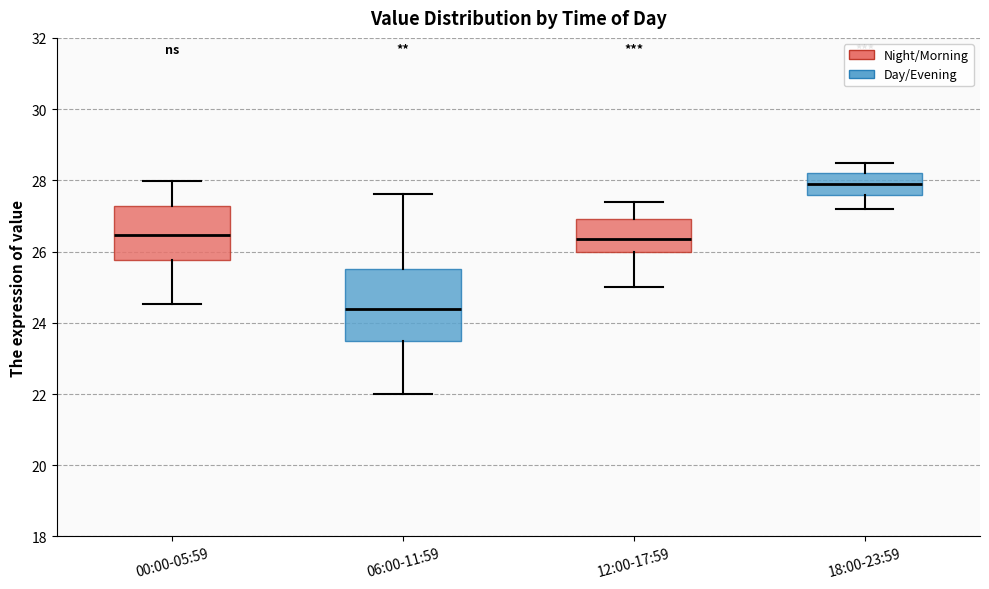

Which box is the tallest, from its lower edge to its upper edge?

06:00-11:59